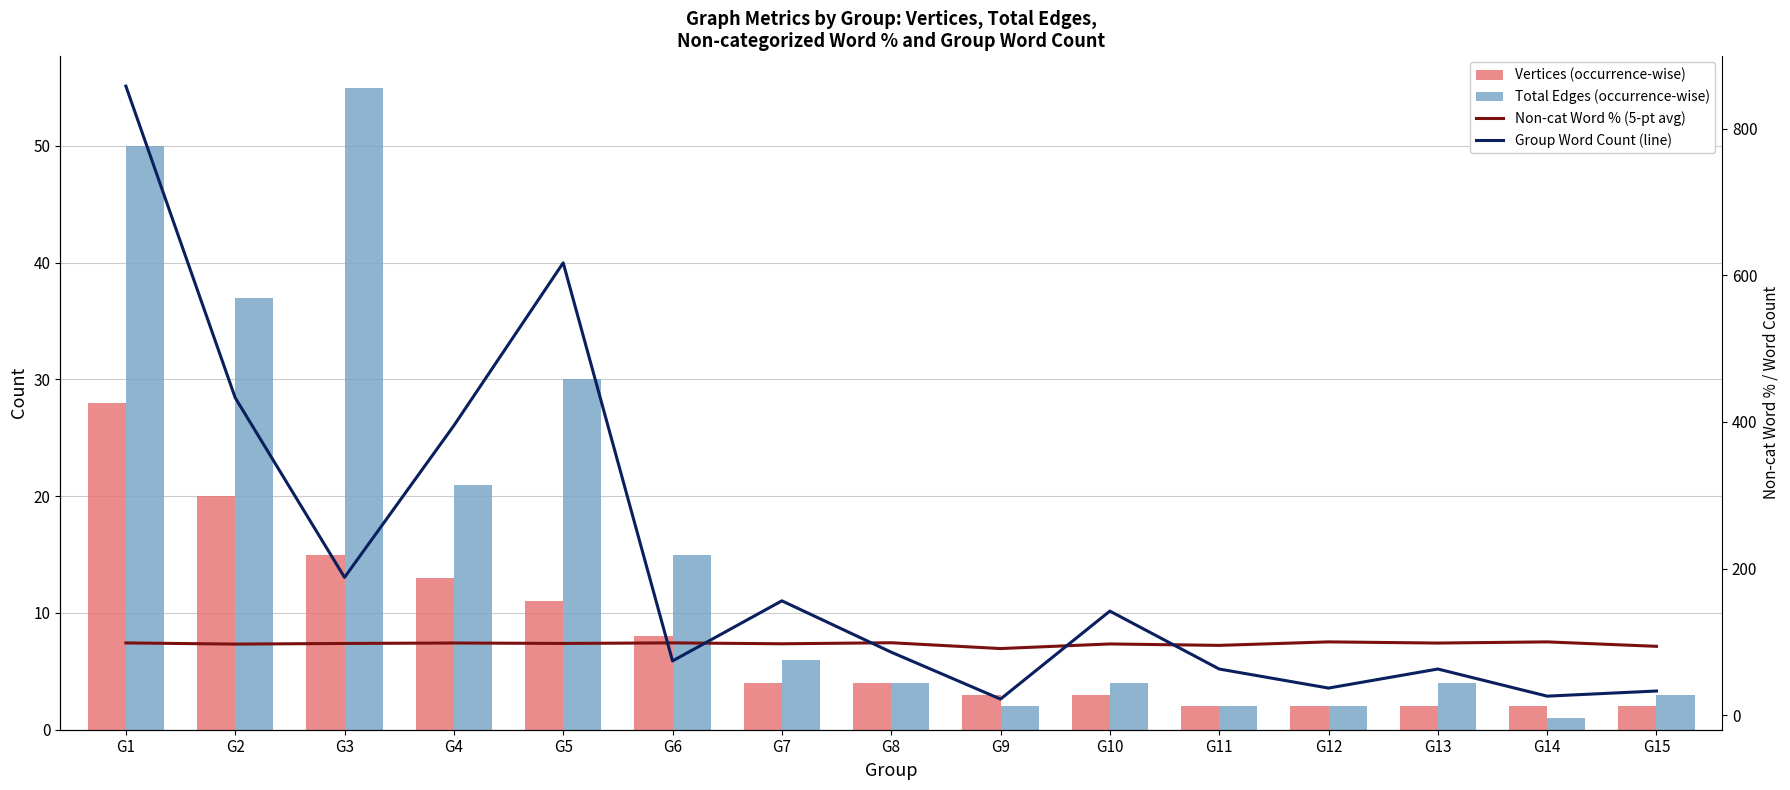

How many distinct data groups are displayed?

4